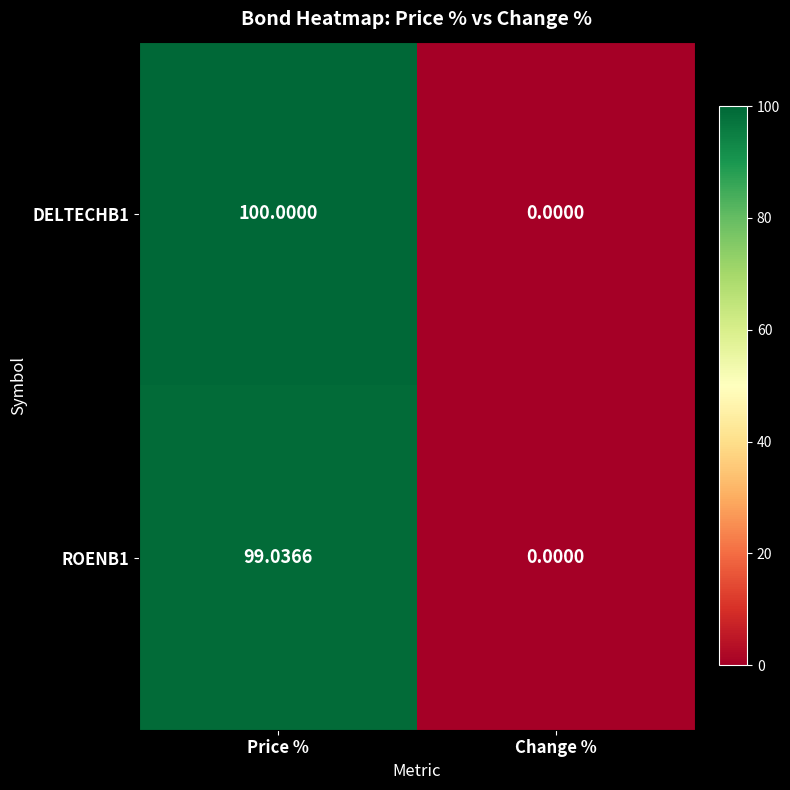

Where does the ROENB1 series first go above 99?

Price %